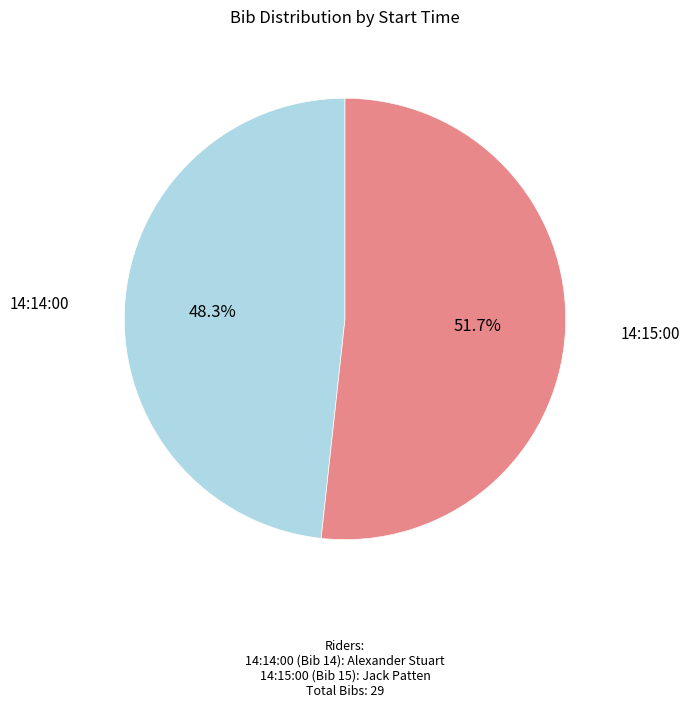

What is the smallest slice in the pie chart?

14:14:00